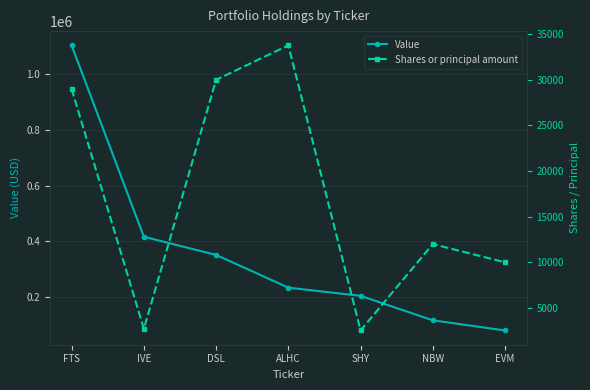

What is the smallest value displayed?

2533